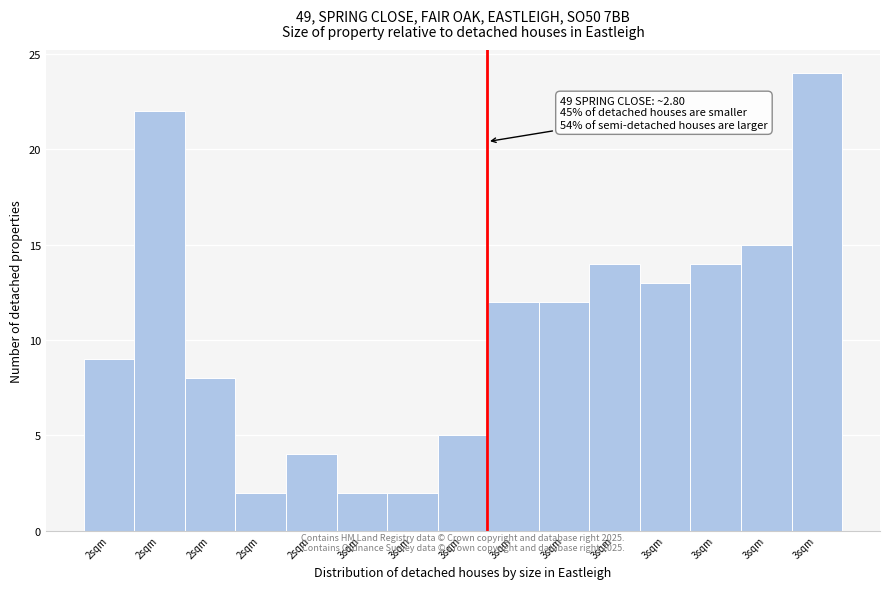

Are the bars horizontal?

No